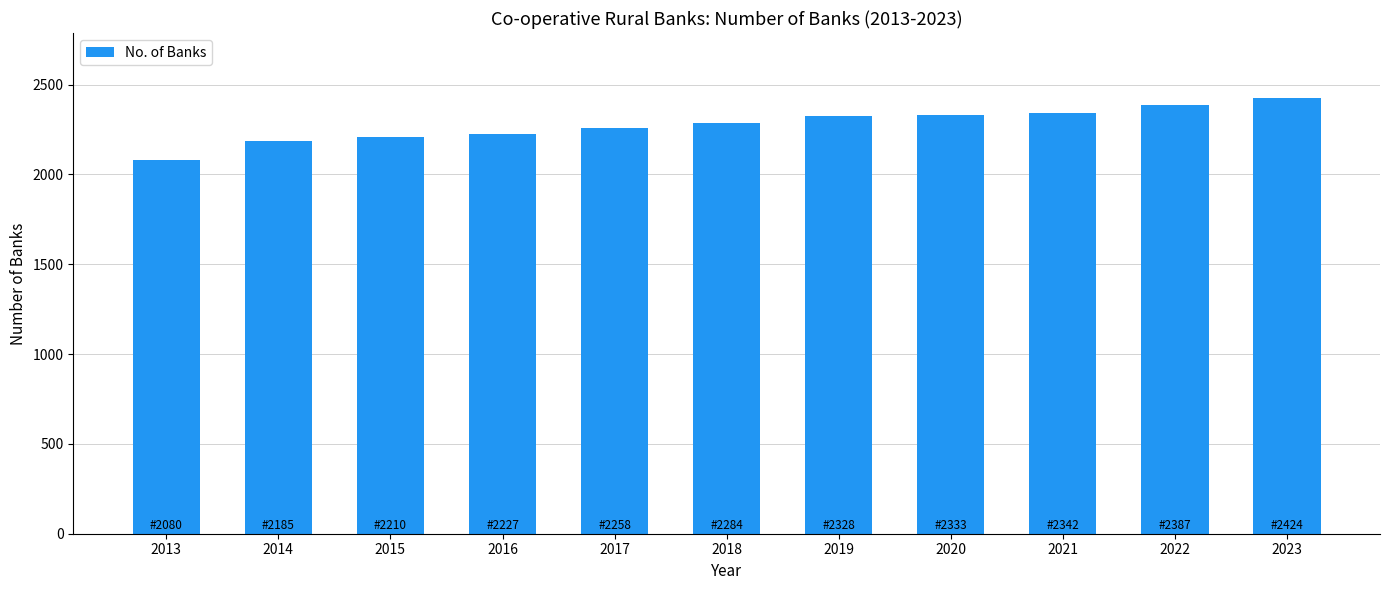

How many data points does each series have?

11